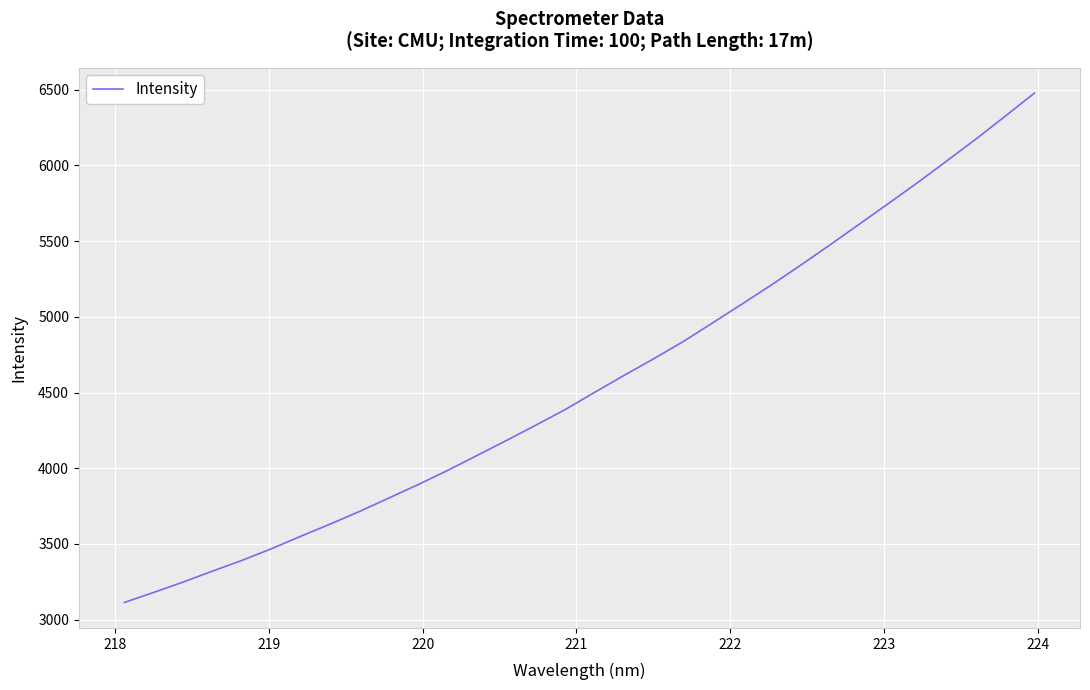

What is the difference between the second highest and second lowest values?

3144.0